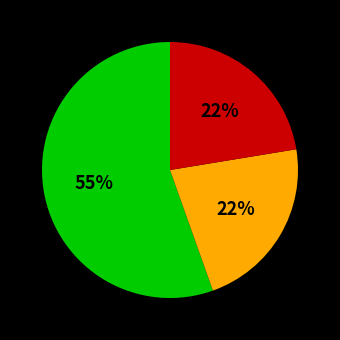

Is there a majority slice in this chart?

Yes